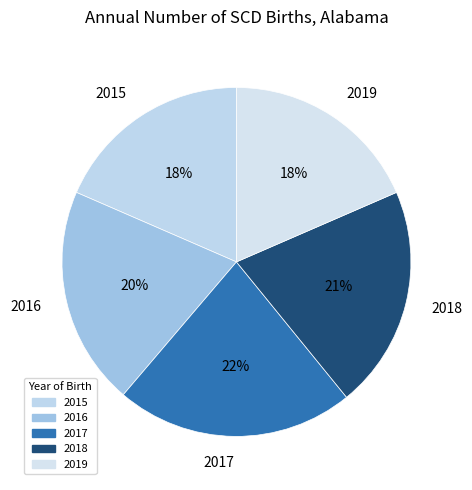

Which has a higher value, 2019 or 2017?

2017